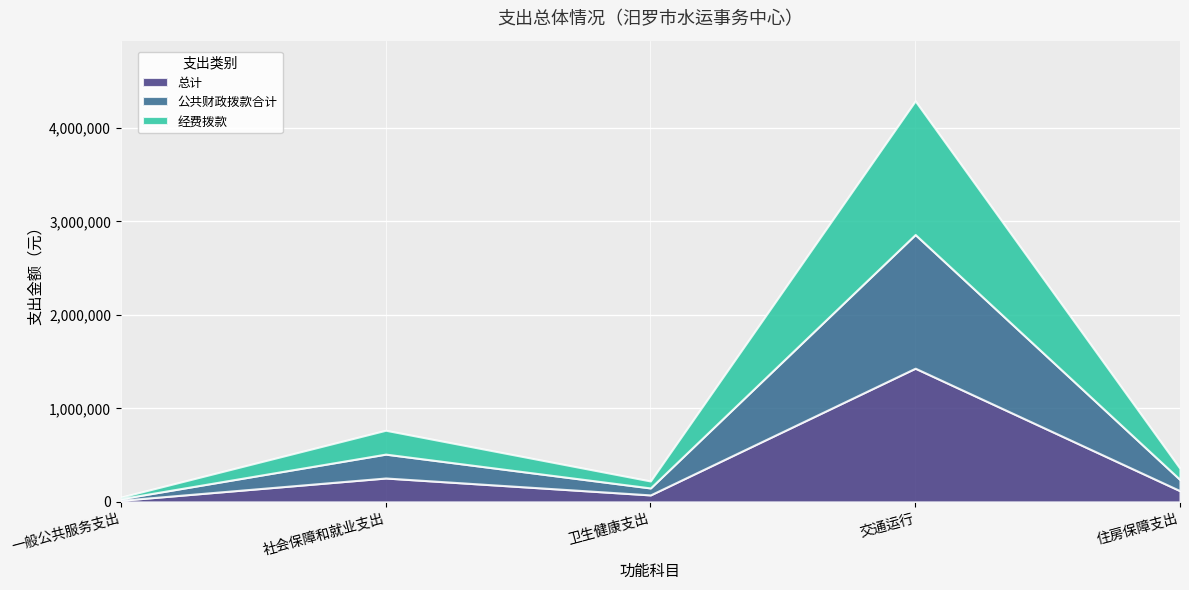

True or false: 公共财政拨款合计 has more than 1 interior local peaks.

True